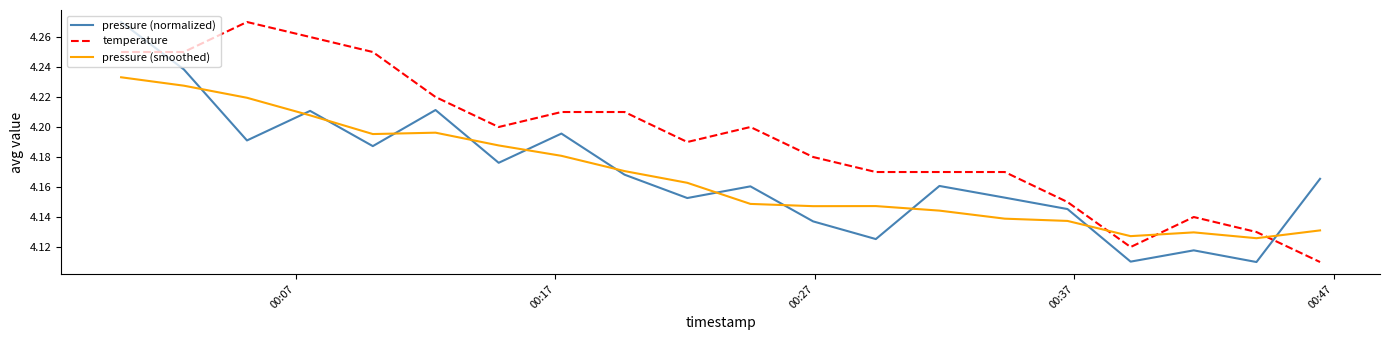

How many categories are shown in the chart?

20